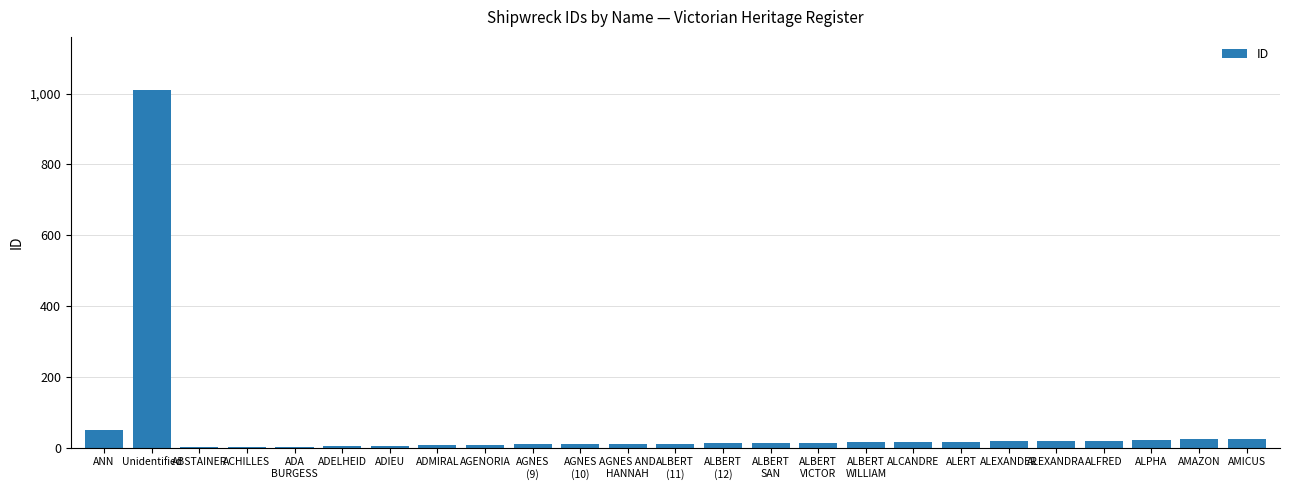

Where does the data first go above 13?

ANN